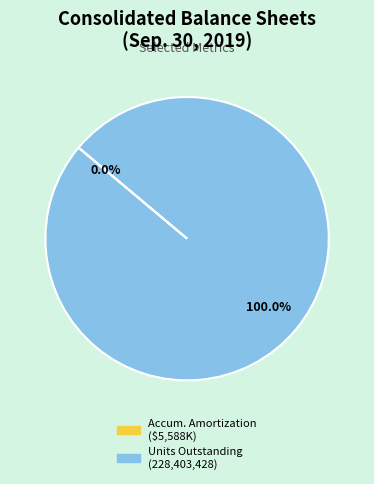

Is there any slice that represents more than half of the pie?

Yes